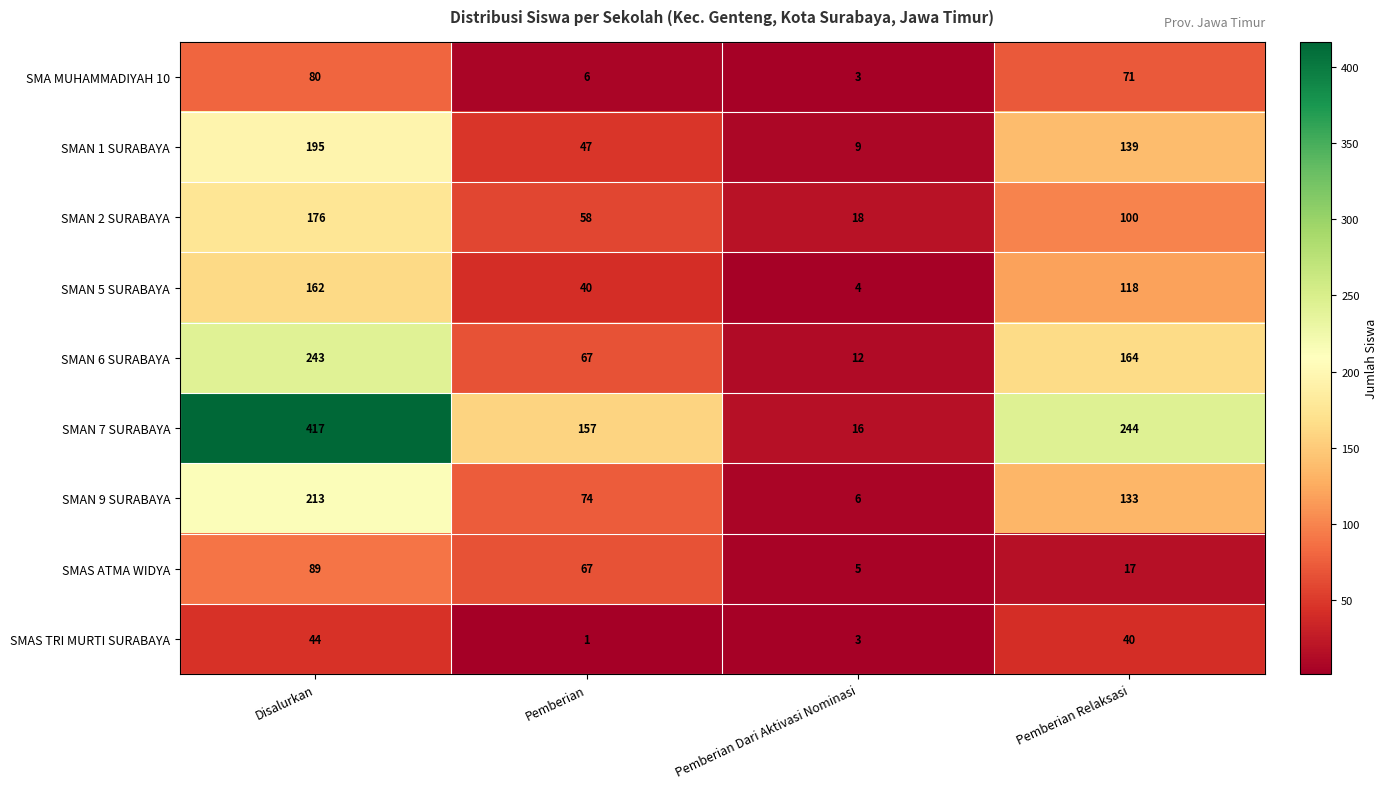

What is the difference between the SMA MUHAMMADIYAH 10 values at Pemberian Relaksasi and Pemberian?

65